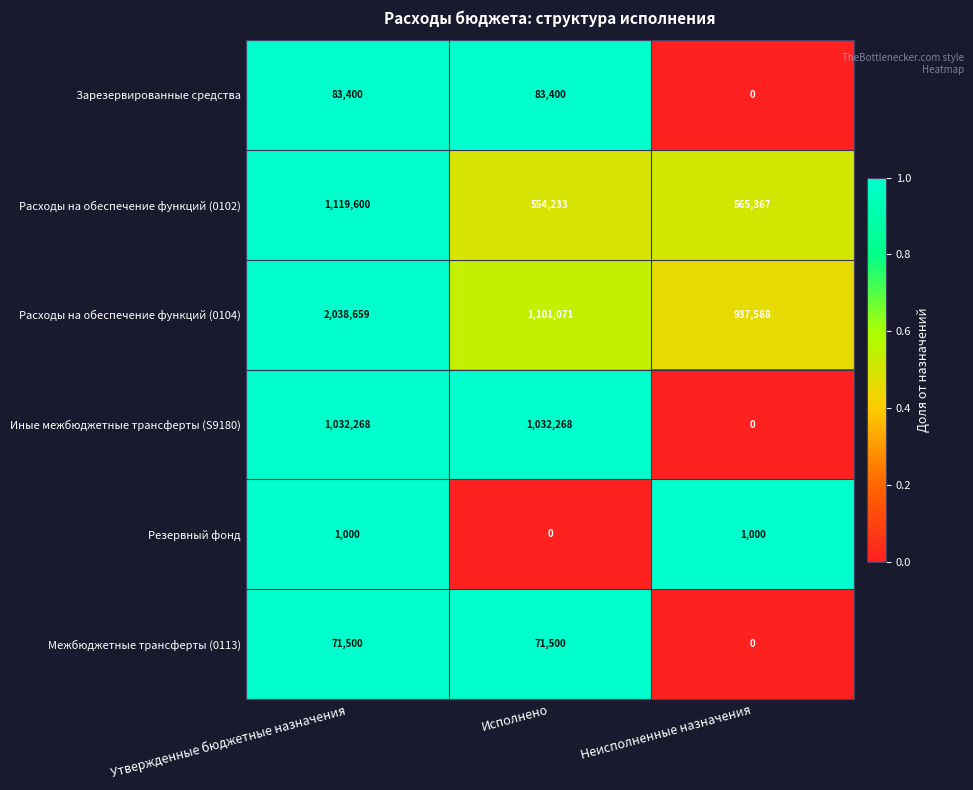

How many distinct data groups are displayed?

6